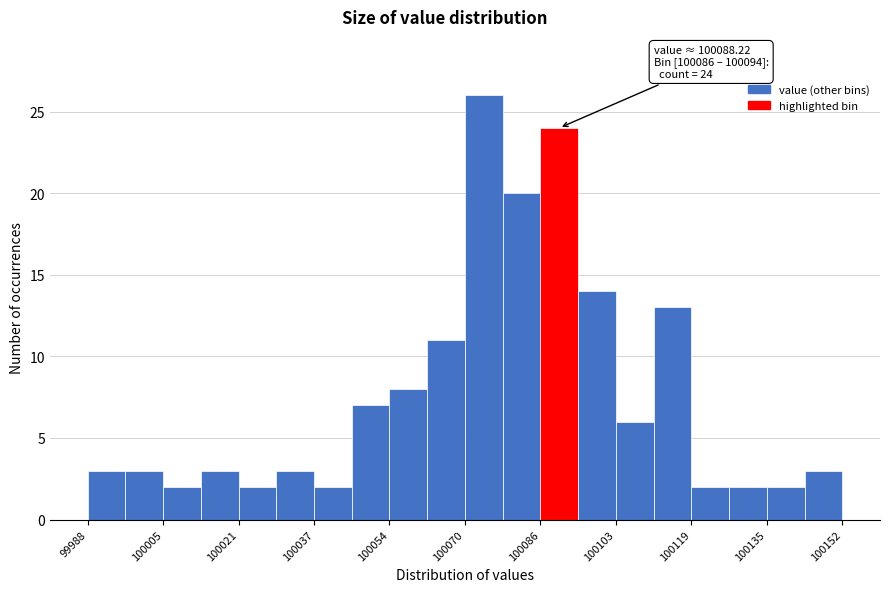

Which range on the x-axis has the tallest bar?

100070 to 100078